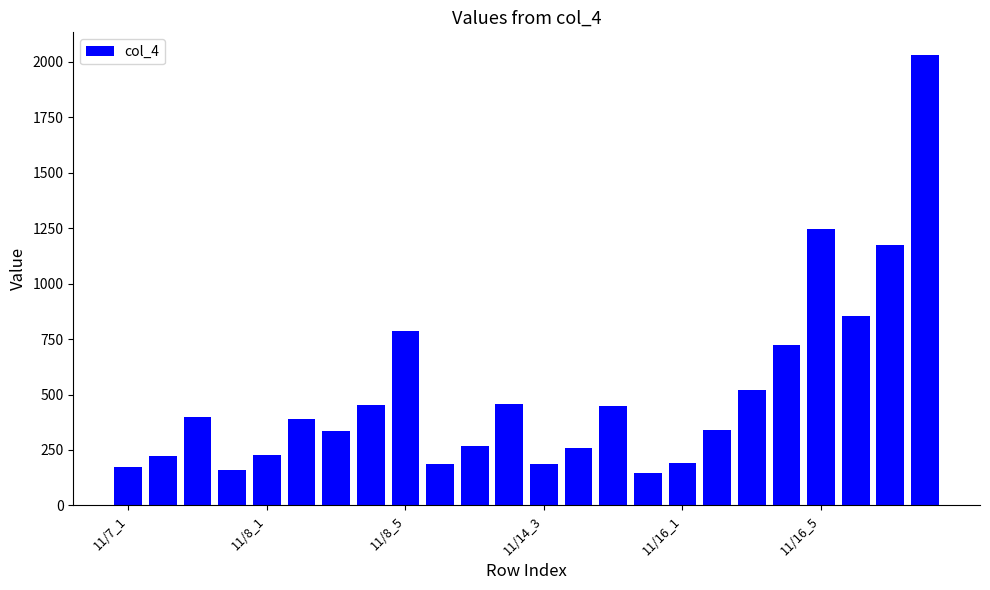

What is the minimum value shown in the chart?

148